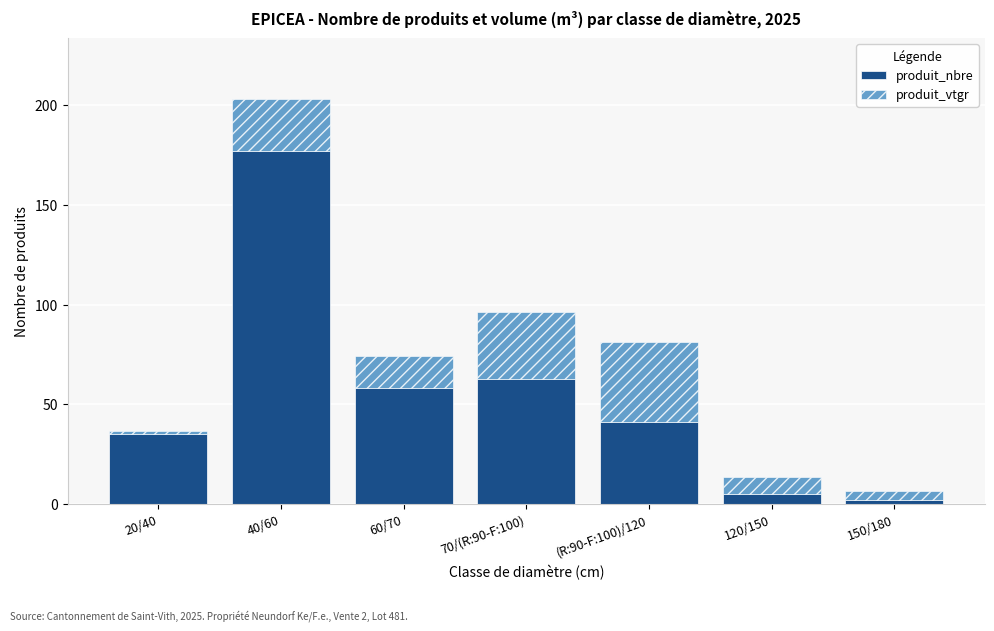

The value of produit_nbre at 40/60 is 177.0. True or false?

True